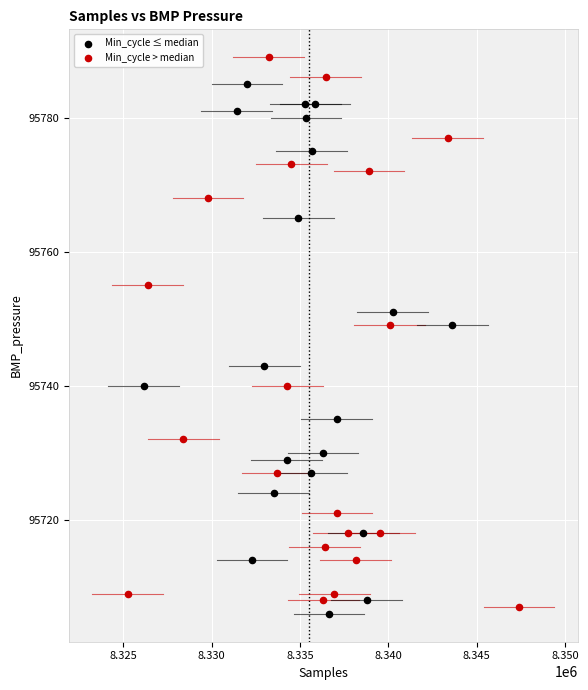

Which series contains the highest Y value?

Min_cycle > median